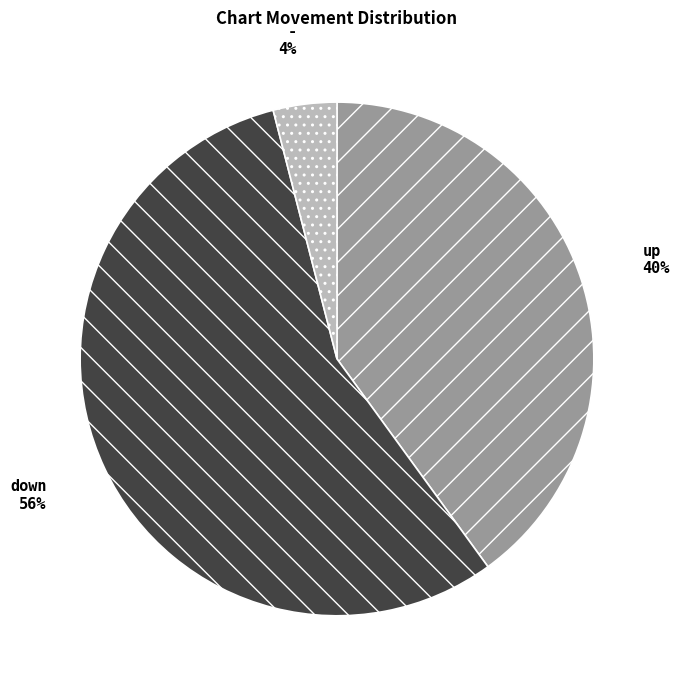

True or false: down accounts for 66% of the total.

False